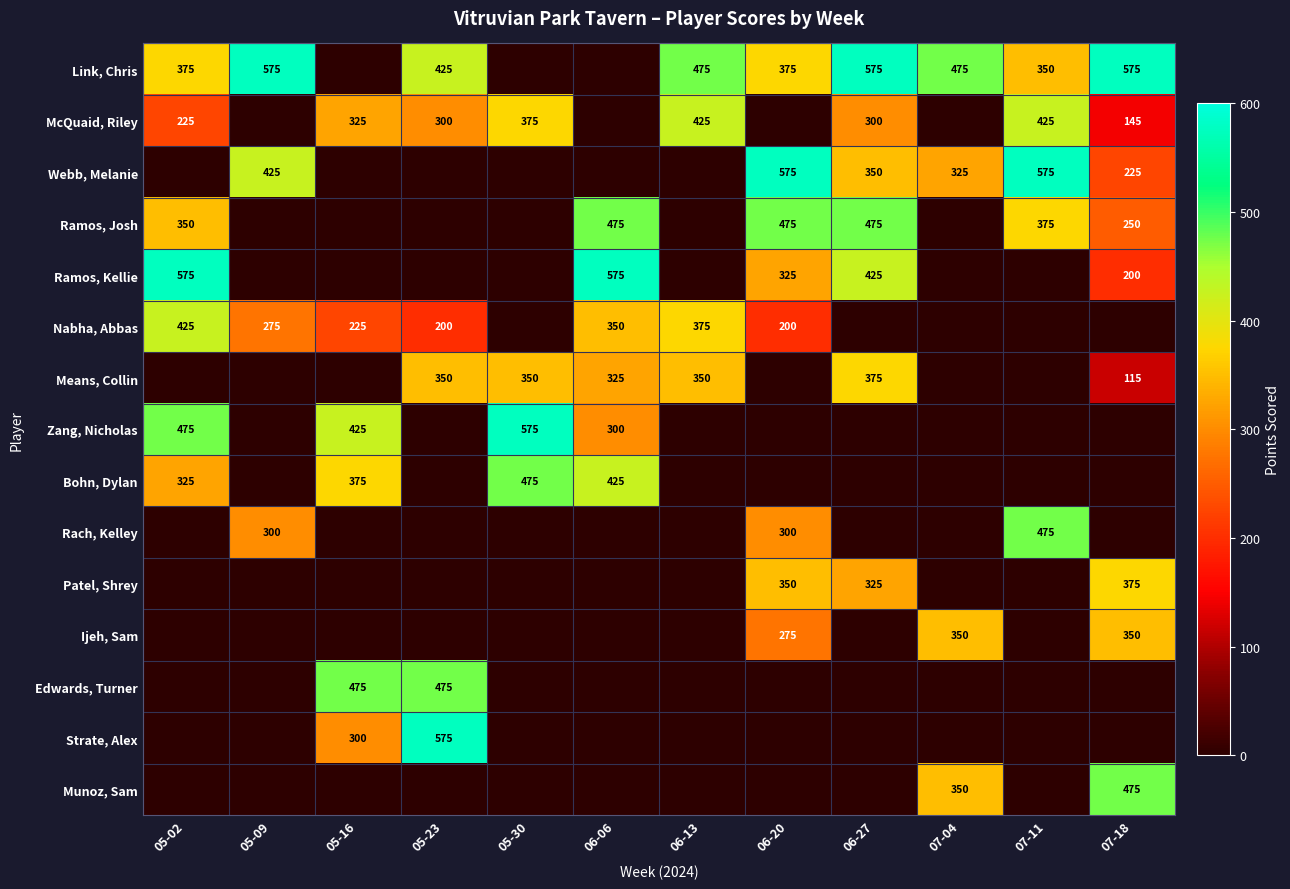

The value of Patel, Shrey at 07-18 is 375. True or false?

True